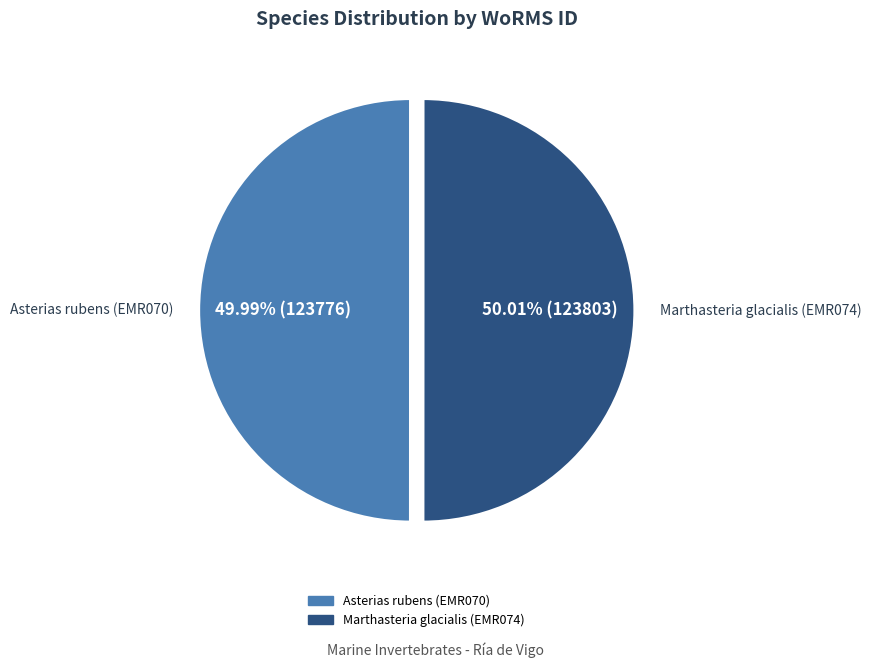

To the nearest percent, what is the average slice percentage?

50%